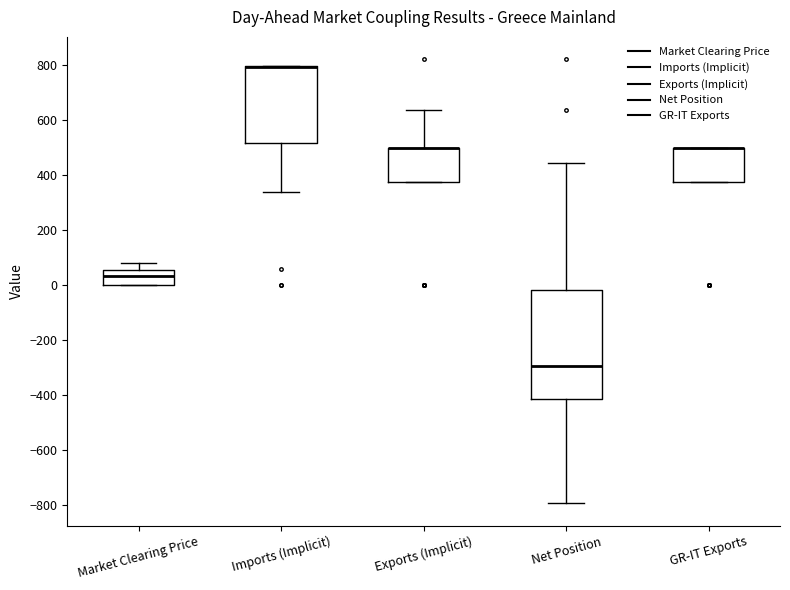

Which box is the tallest, from its lower edge to its upper edge?

Net Position